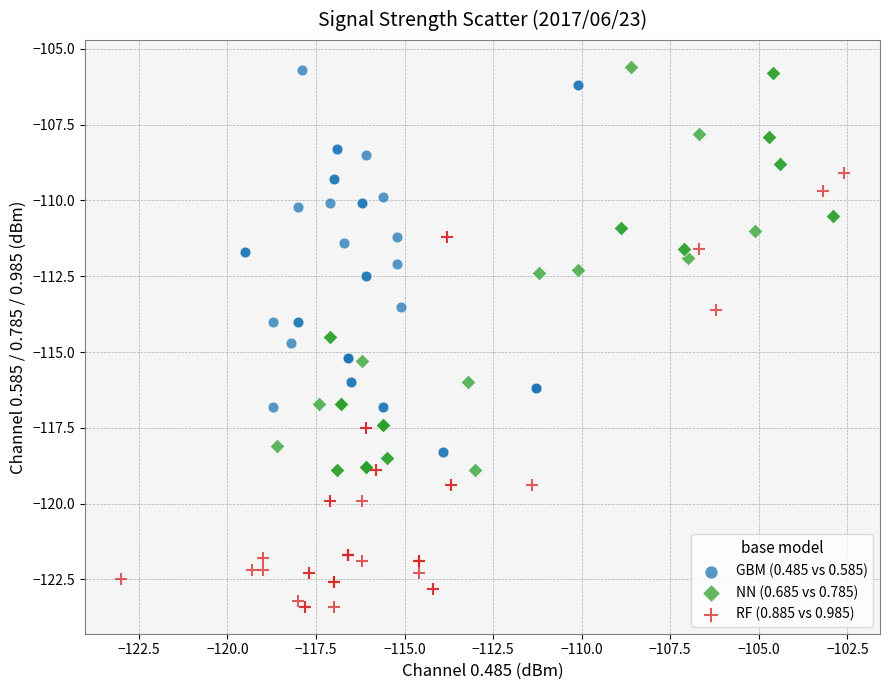

Which series contains the lowest Y value?

RF (0.885 vs 0.985)